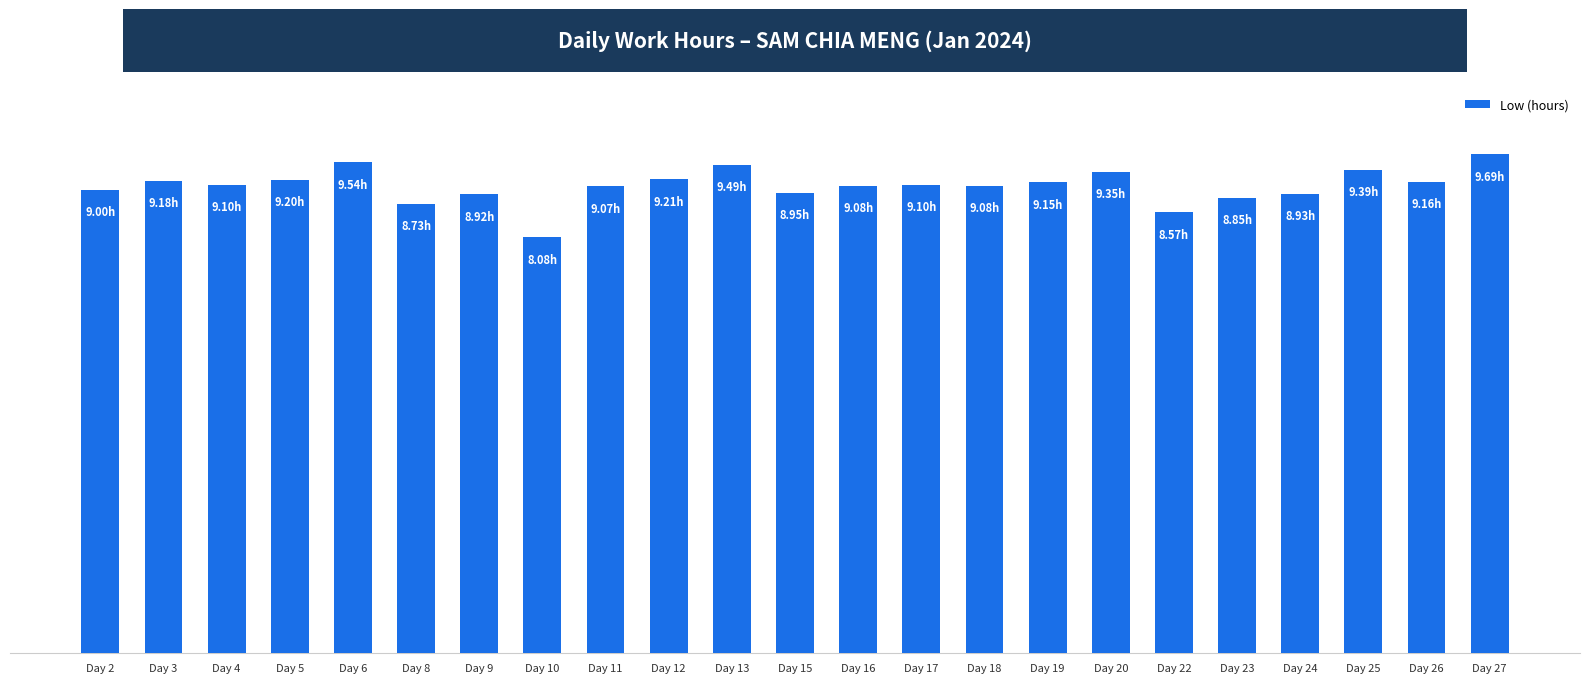

What is the maximum value shown in the chart?

9.7